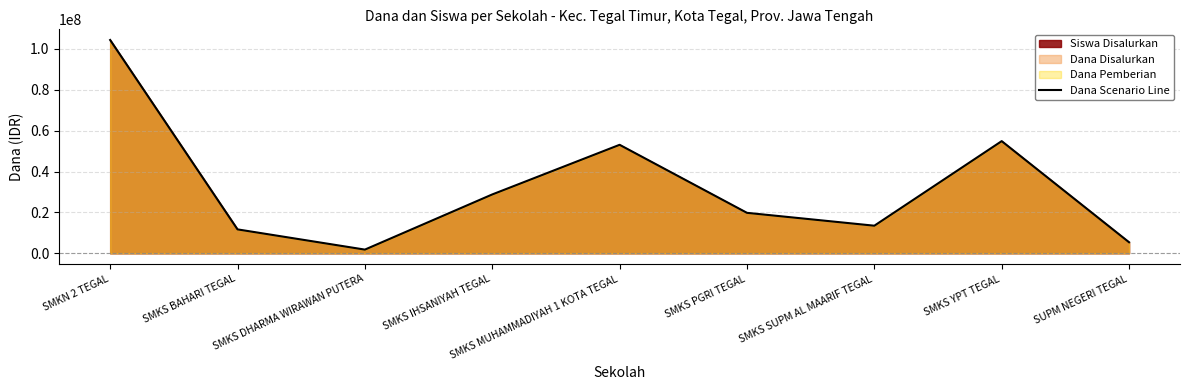

How many distinct data groups are displayed?

1